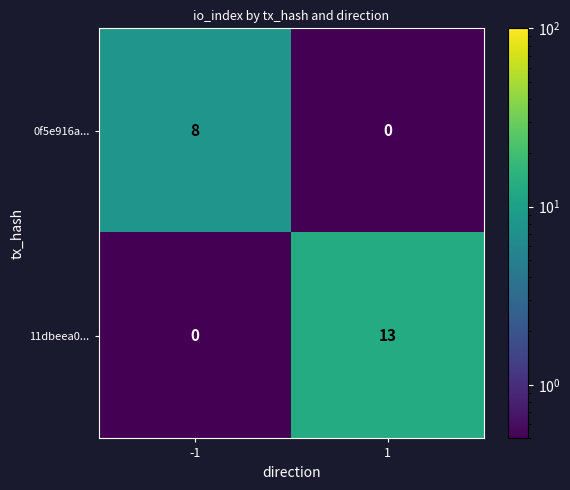

Reading right to left, list all the values displayed in this chart.

0f5e916a...: 1=0	-1=8
11dbeea0...: 1=13	-1=0